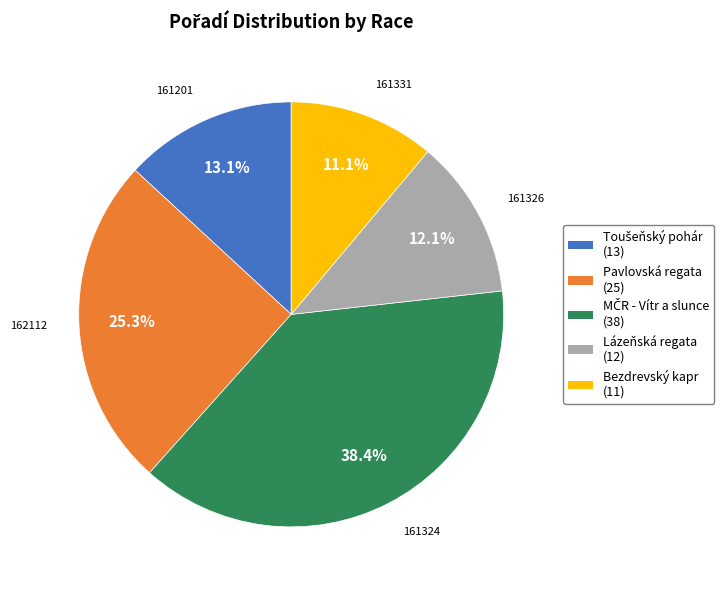

Is there a majority slice in this chart?

No